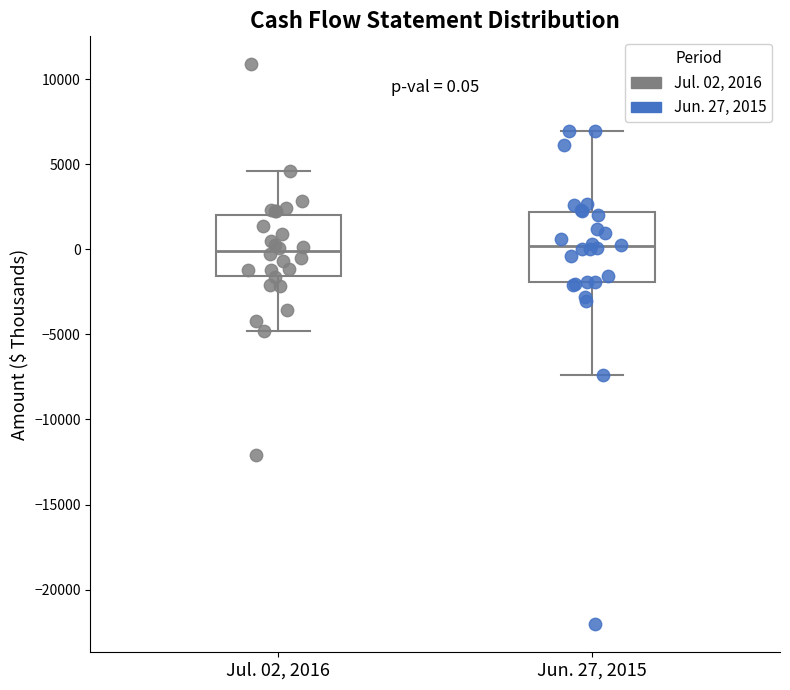

Which box is the tallest, from its lower edge to its upper edge?

Jun. 27, 2015